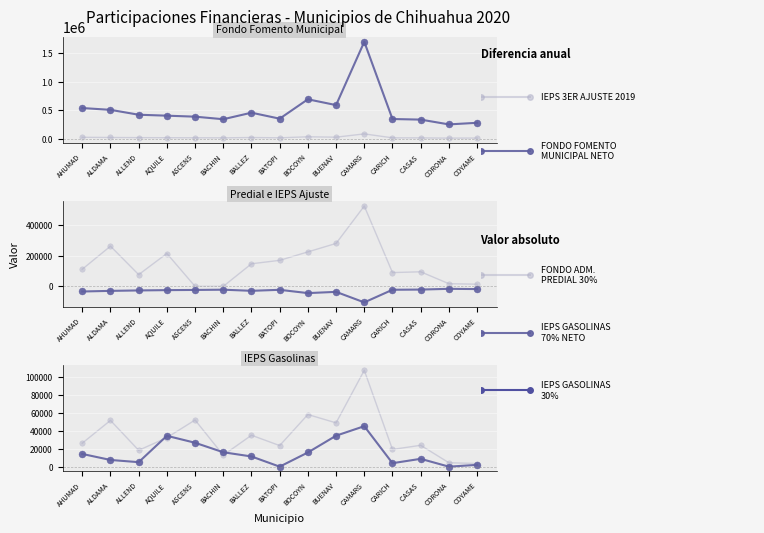

Which has a higher value, BATOPI or AQUILE?

AQUILE